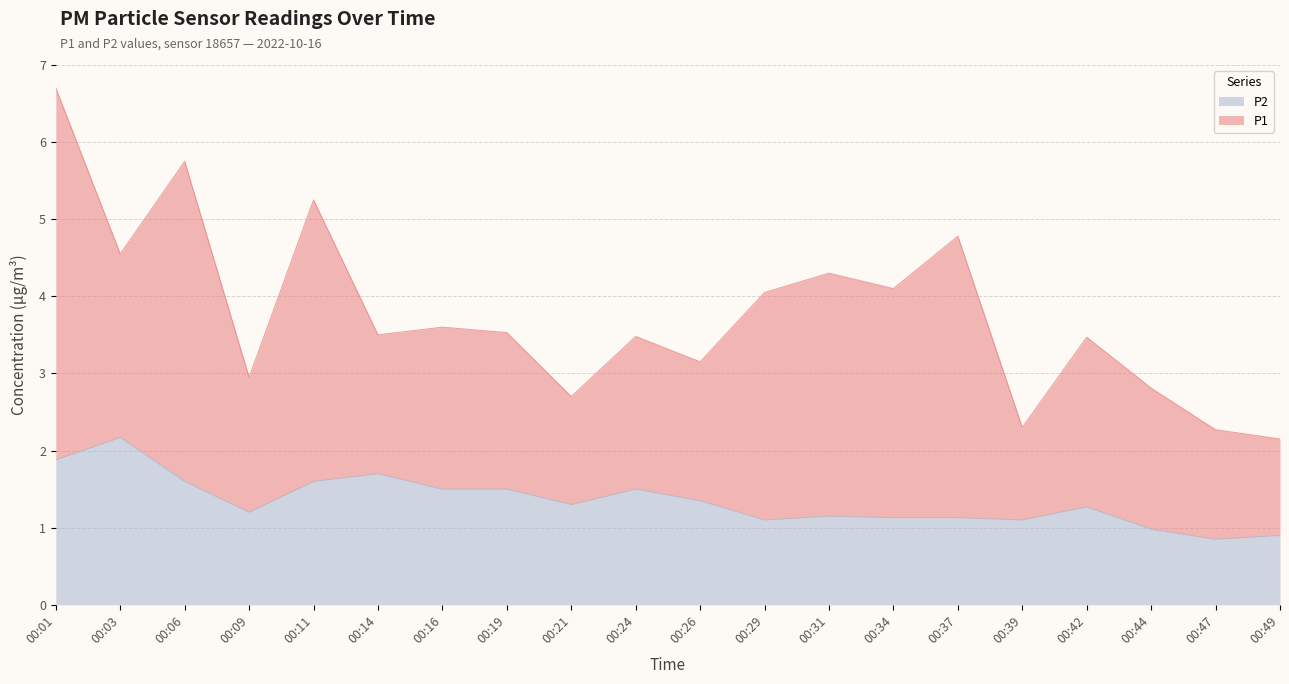

Reading left to right, what are all the values shown in this chart?

00:01=1.9	00:03=2.2	00:06=1.6	00:09=1.2	00:11=1.6	00:14=1.7	00:16=1.5	00:19=1.5	00:21=1.3	00:24=1.5	00:26=1.4	00:29=1.1	00:31=1.1	00:34=1.1	00:37=1.1	00:39=1.1	00:42=1.3	00:44=1.0	00:47=0.8	00:49=0.9